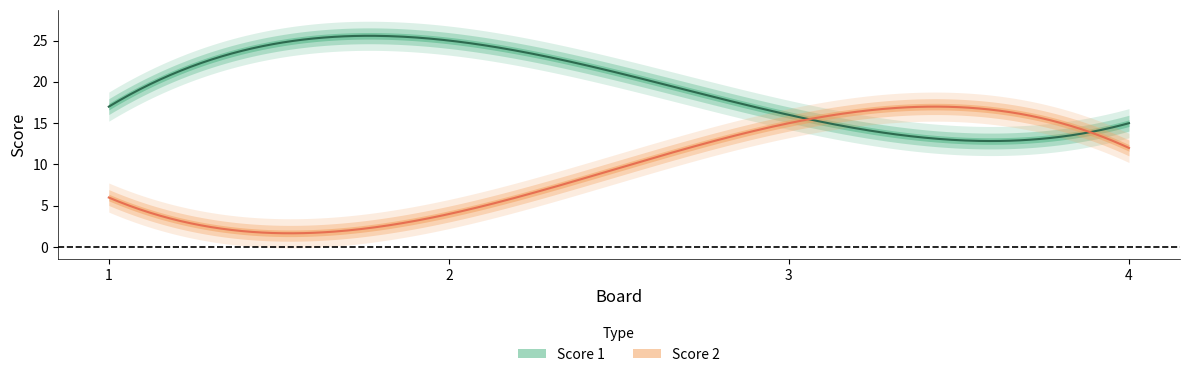

Where is Score 1 nearest to the value 20?

1